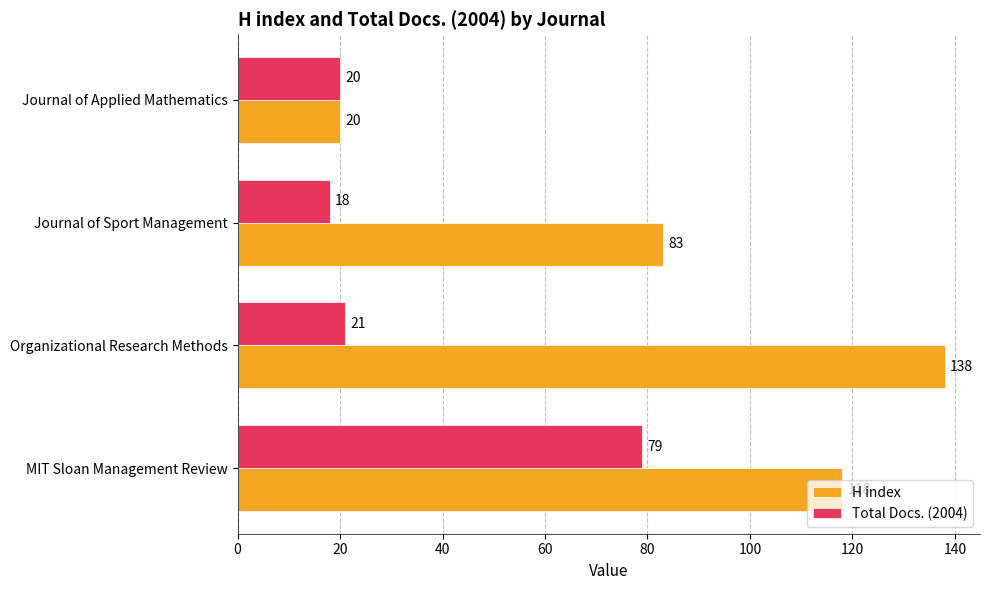

What are all the series names shown in the legend?

H index, Total Docs. (2004)